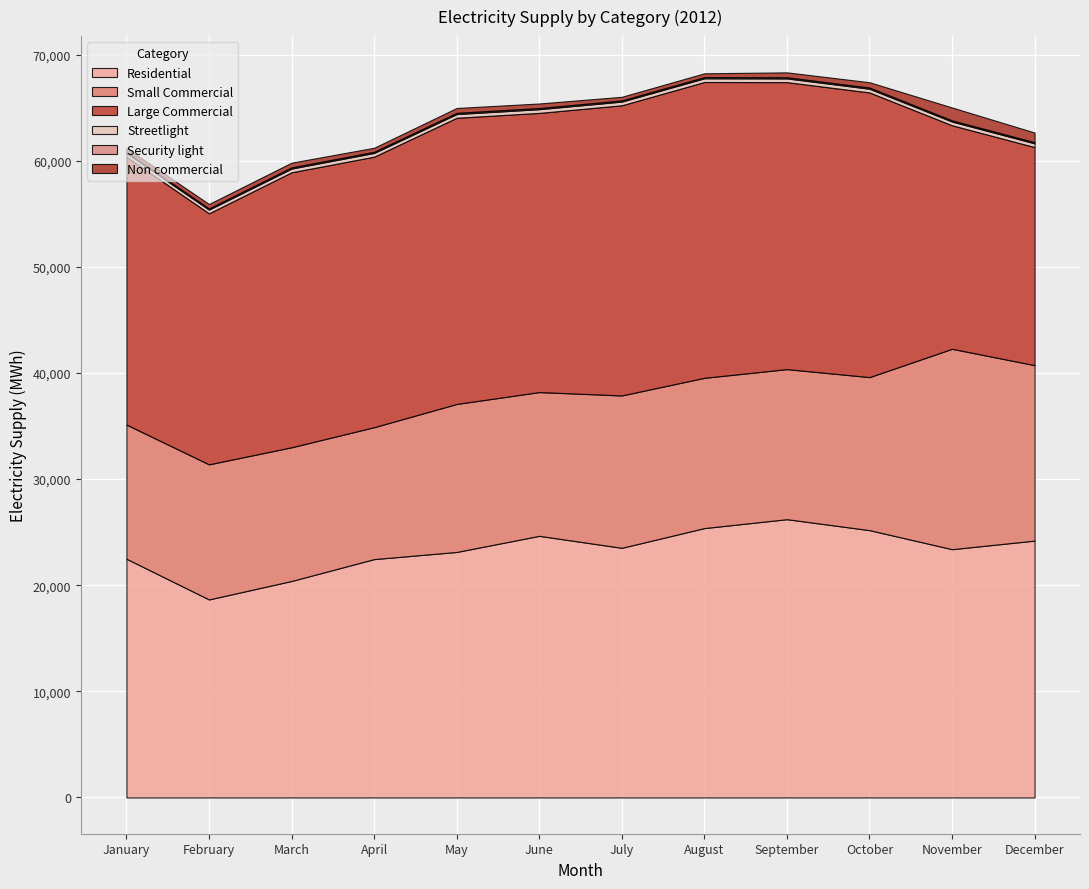

Reading right to left, what are all the values shown in this chart?

Residential: December=24202.5	November=23393.8	October=25188.3	September=26220.1	August=25382.5	July=23523.0	June=24651.5	May=23133.4	April=22460.2	March=20399.2	February=18659.3	January=22494.4
Small Commercial: December=16531.5	November=18880.7	October=14419.1	September=14139.7	August=14158.5	July=14356.0	June=13544.8	May=13944.2	April=12429.8	March=12597.3	February=12728.4	January=12641.6
Large Commercial: December=20548.4	November=21061.7	October=26822.4	September=27042.4	August=27873.3	July=27340.5	June=26305.7	May=26966.8	April=25489.9	March=25911.1	February=23653.4	January=25238.7
Streetlight: December=350.7	November=350.7	October=350.6	September=350.6	August=350.1	July=349.2	June=350.9	May=350.3	April=349.6	March=349.5	February=349.4	January=349.4
Security light: December=108.4	November=108.9	October=110.7	September=109.1	August=110.9	July=111.0	June=110.7	May=113.4	April=109.6	March=110.3	February=109.9	January=95.6
Non commercial: December=908.8	November=1216.1	October=498.9	September=459.9	August=358.2	July=340.0	June=424.5	May=456.9	April=378.7	March=445.9	February=415.6	January=369.4